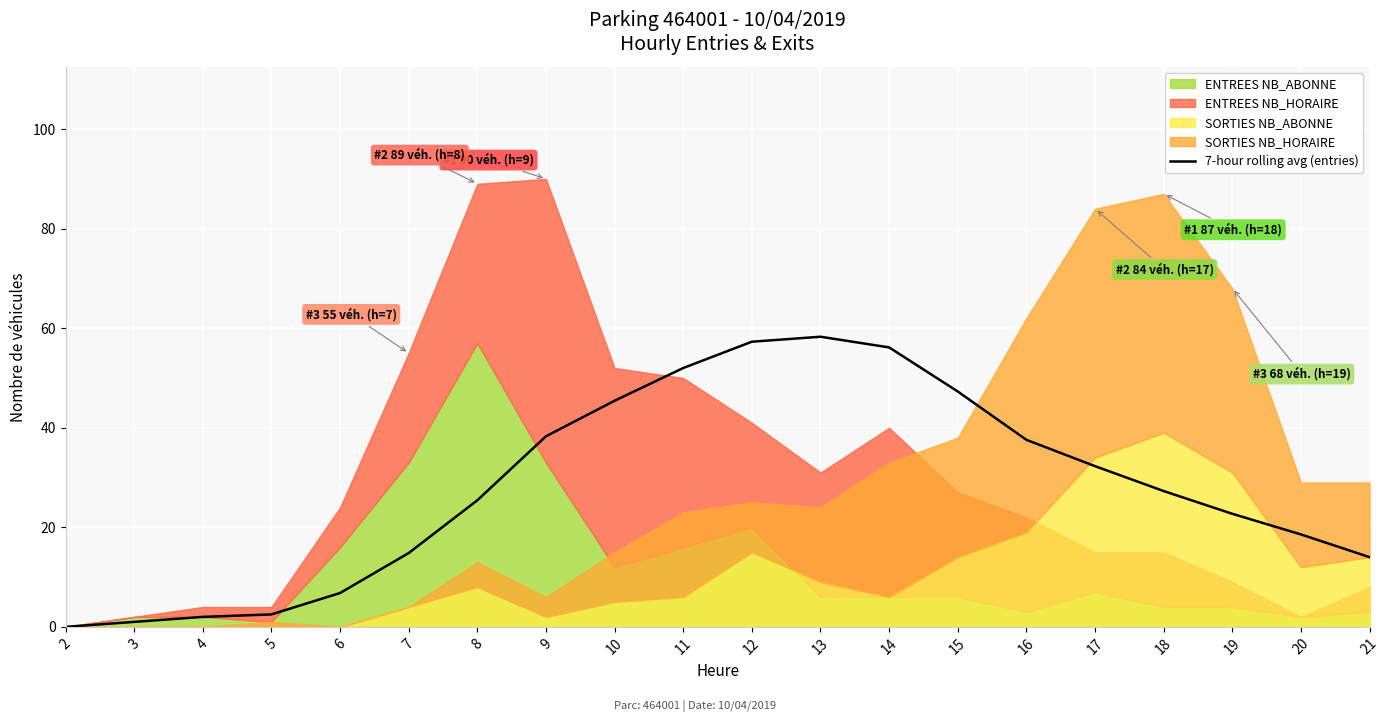

Approximately how many times larger is the value at 14 compared to 20?

3.0